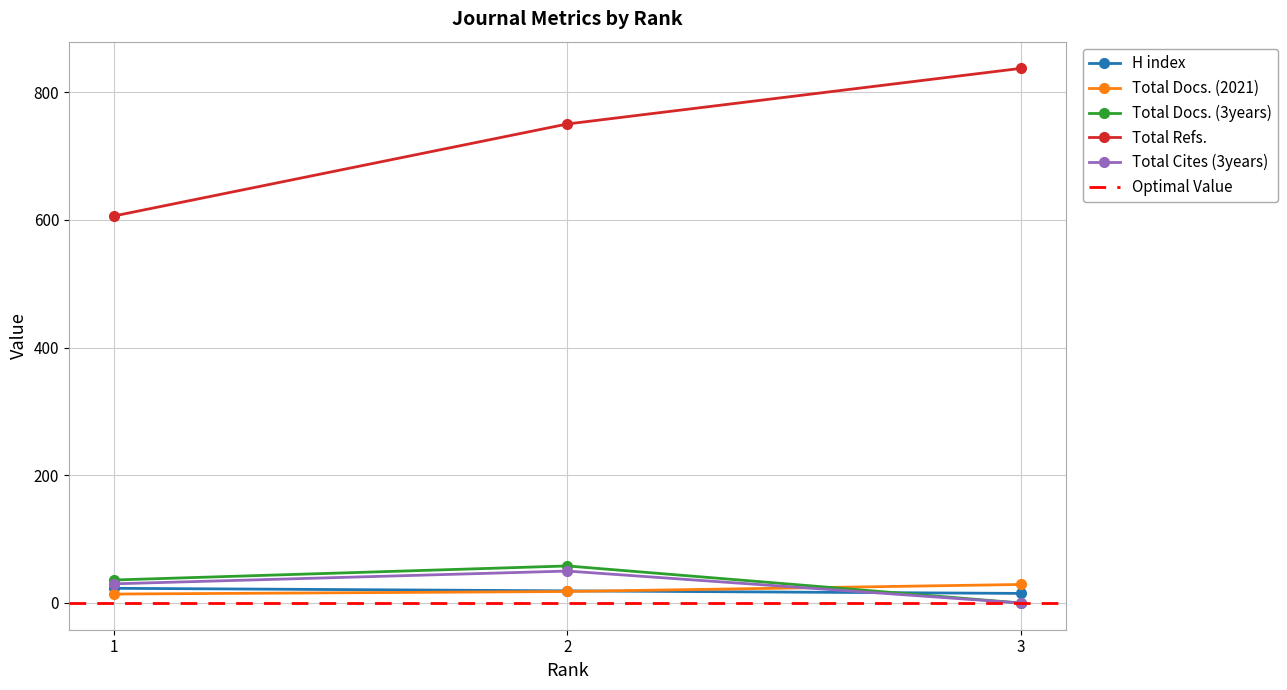

Which category has the lowest value across all series?

3